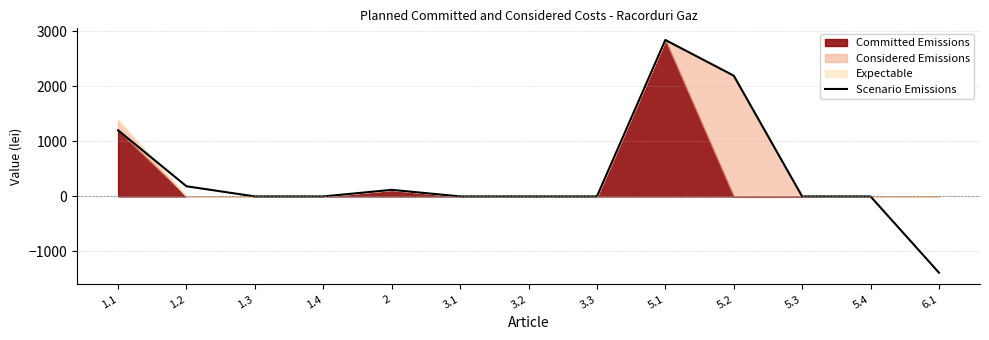

Is it true that the value at 1.1 is 1890.5?

False